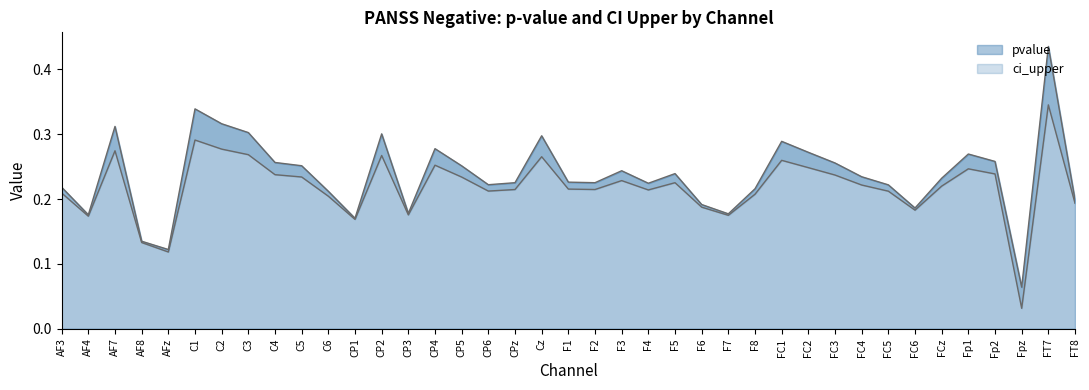

What is the sum of all ci_upper values?

8.5